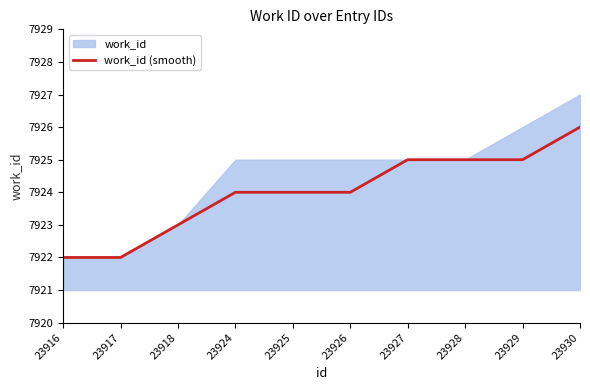

What is the value of the 6th point from the left?

7924